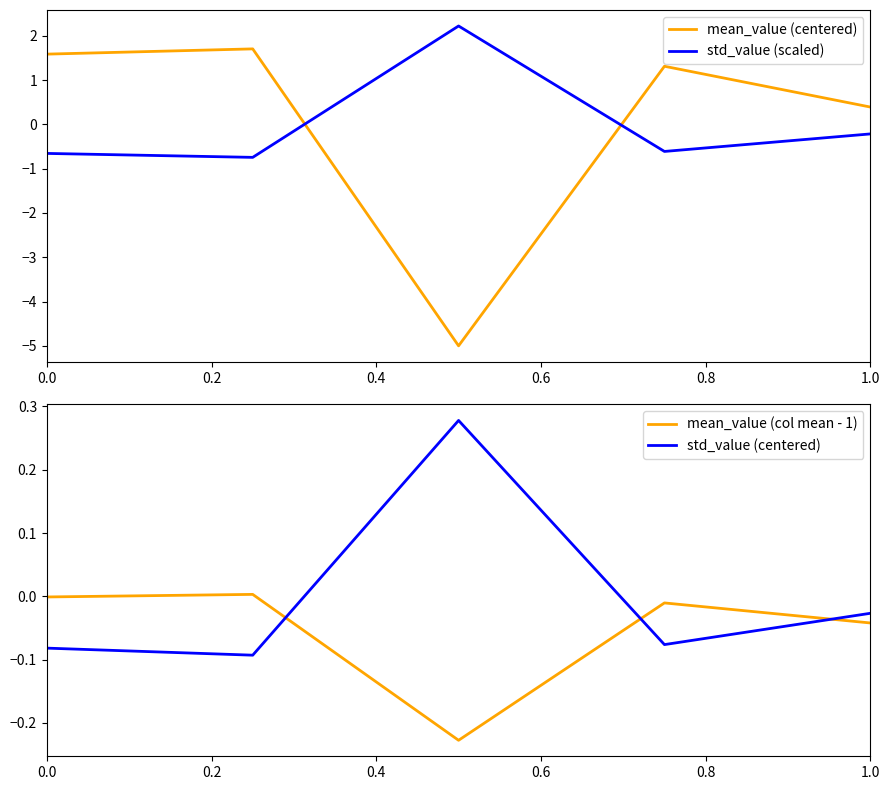

True or false: std_value (scaled) and mean_value (col mean - 1) intersect in this chart.

True